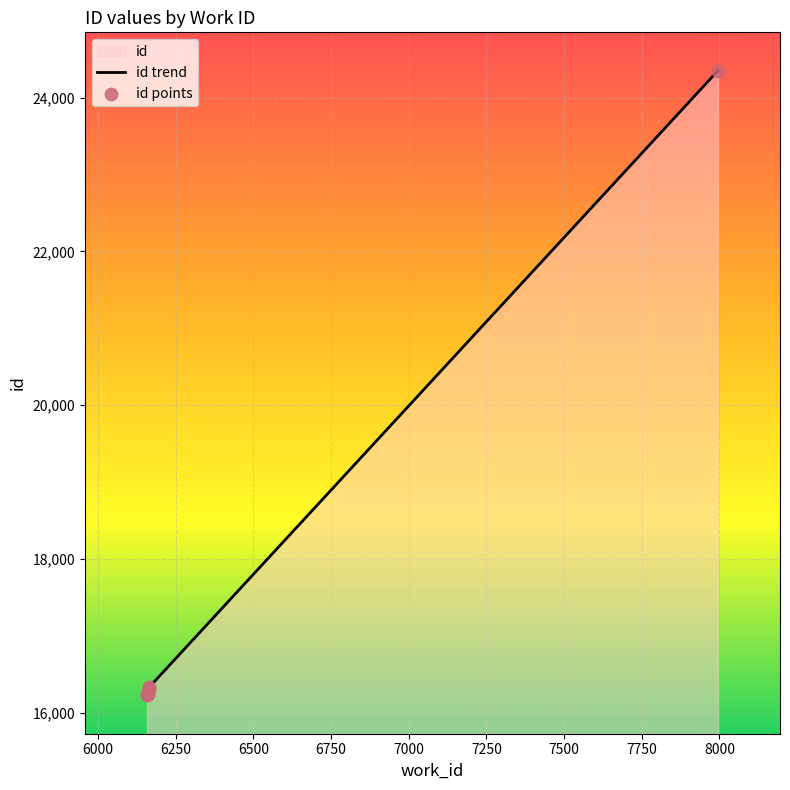

Approximately how many times larger is the value at 6158 compared to 6158?

1.0